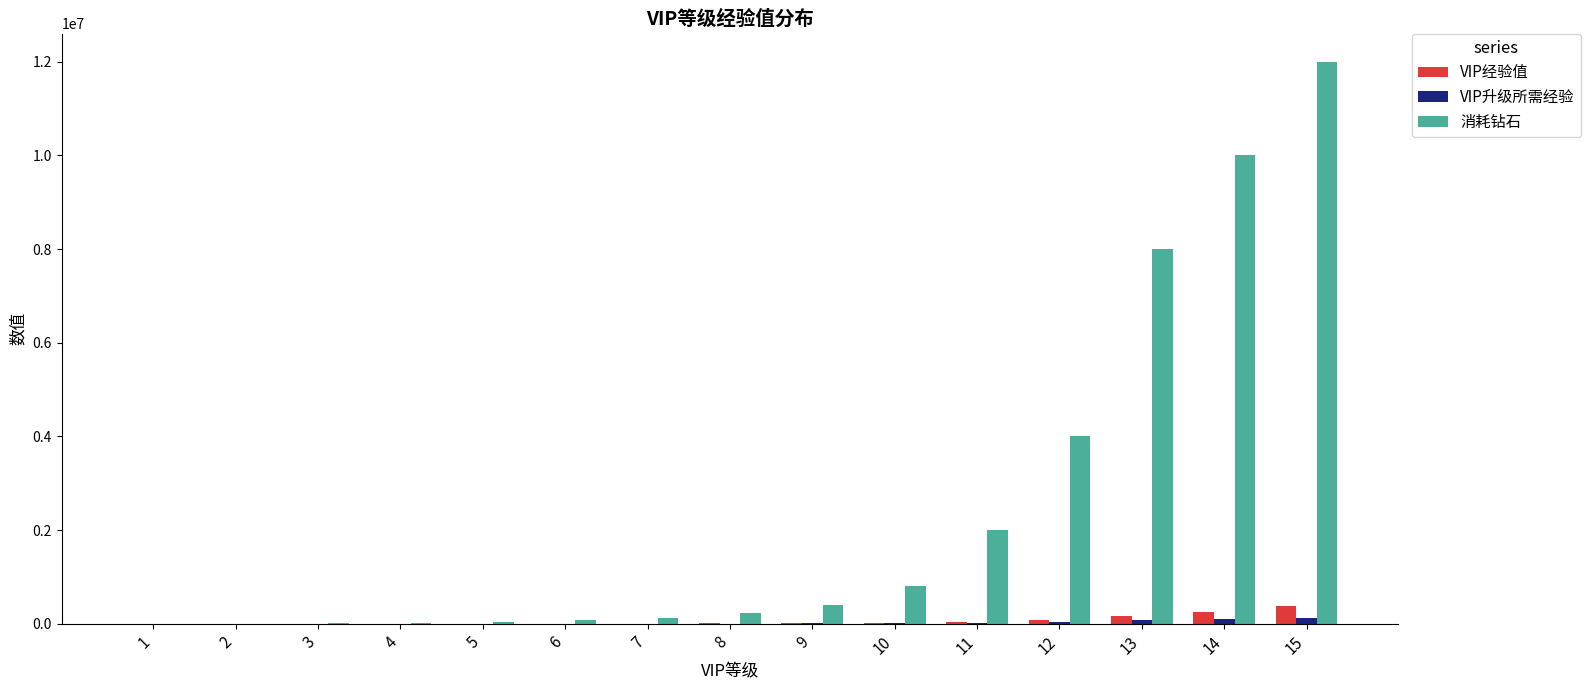

Is the value of VIP经验值 at 6 greater than the value of 消耗钻石 at 11?

No